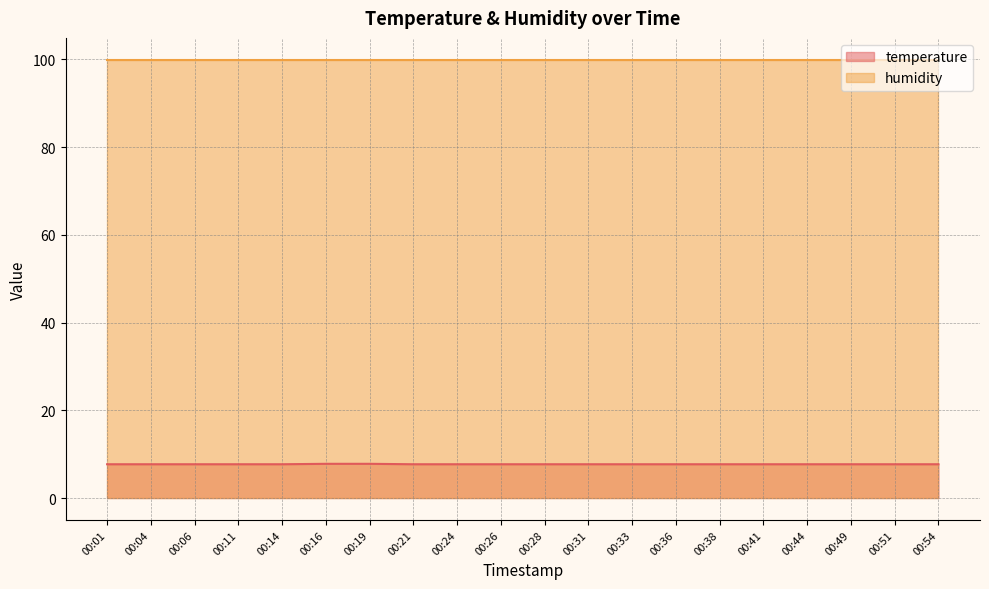

The chart shows a value of 7.7 at 00:51. True or false?

True